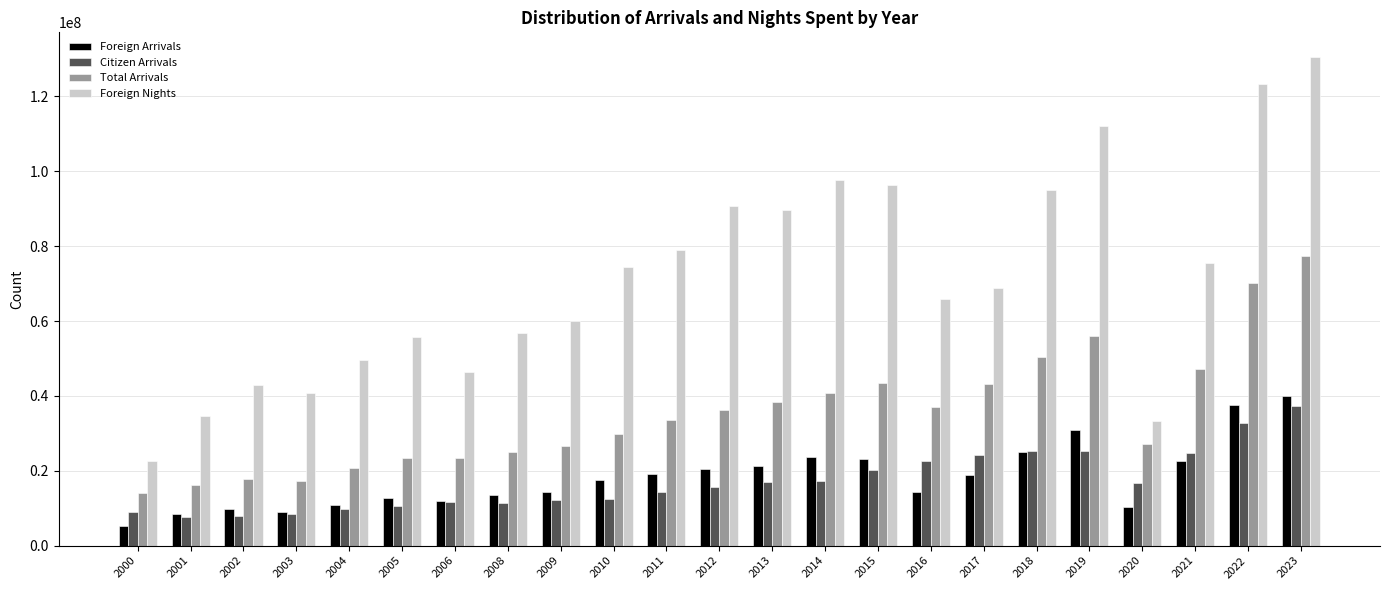

The Foreign Arrivals series shows 12835962 at 2005. True or false?

True